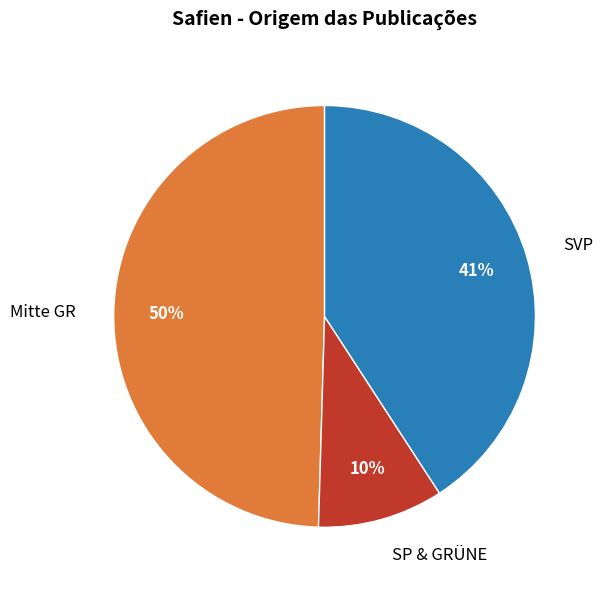

Is it true that SVP is 52% of the pie?

False